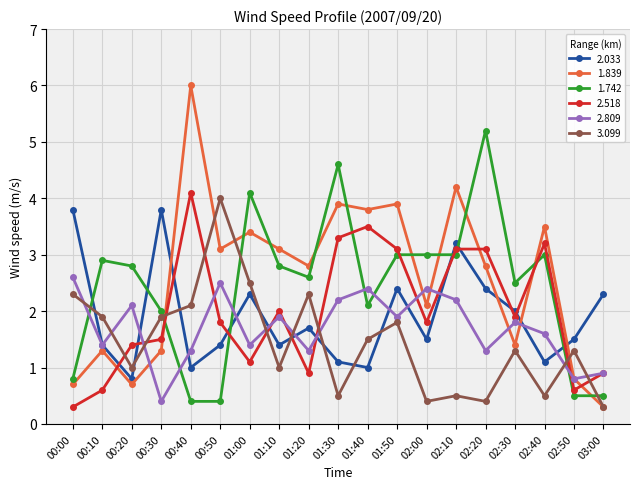

What position from the right is 02:00?

7